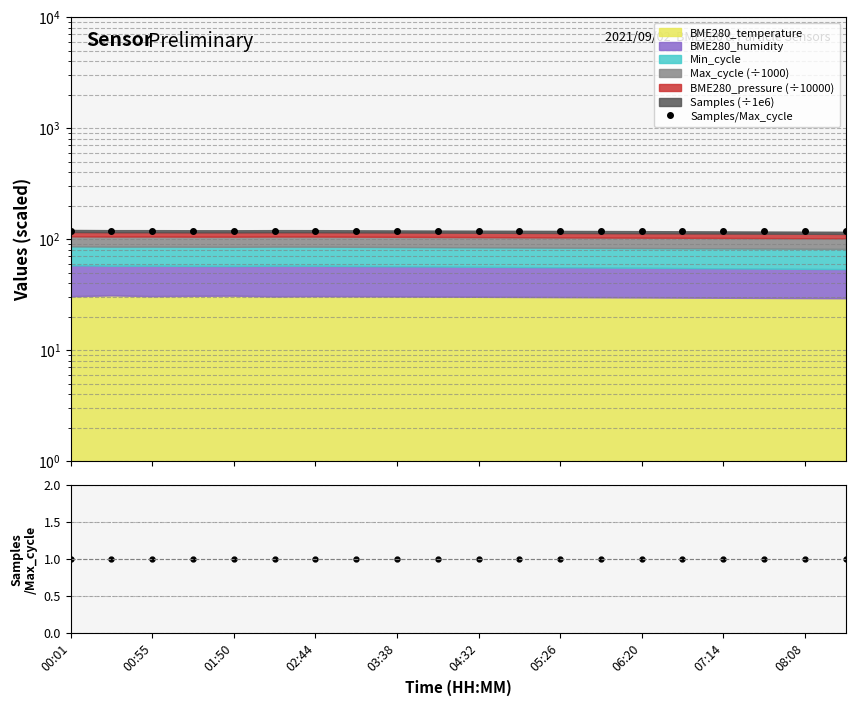

Between 10 and 19, which is larger?

10